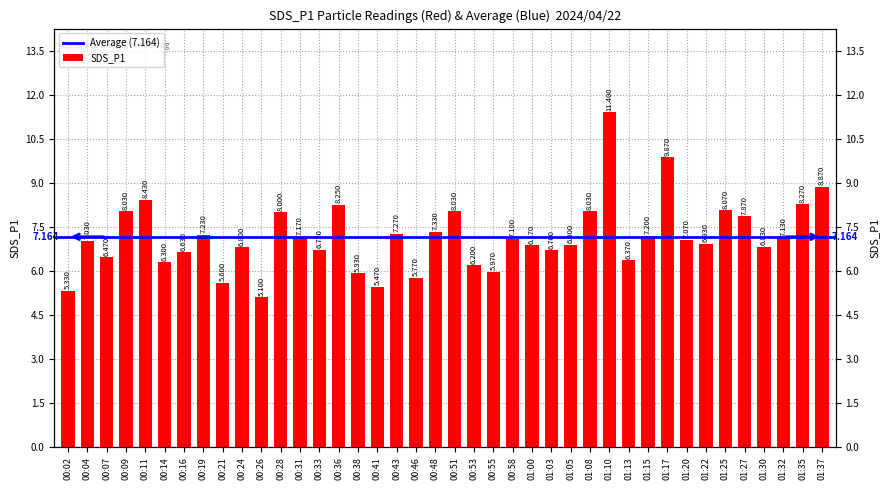

What is the maximum value shown in the chart?

11.4